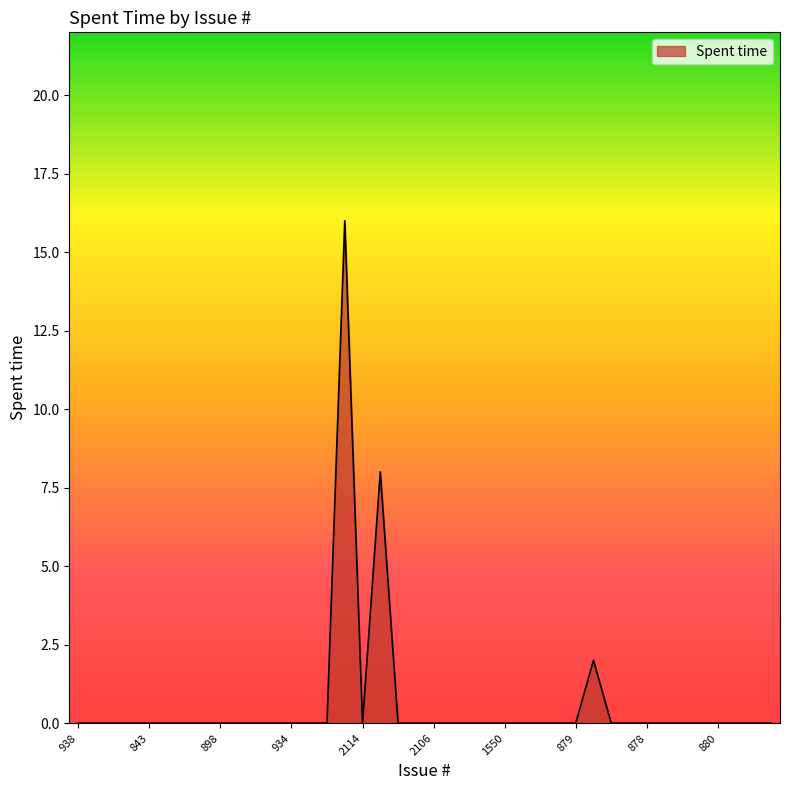

True or false: the data has more than 0 interior local peaks.

True